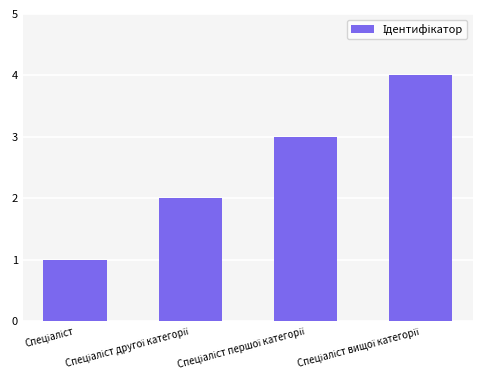

What is the sum of all values?

10